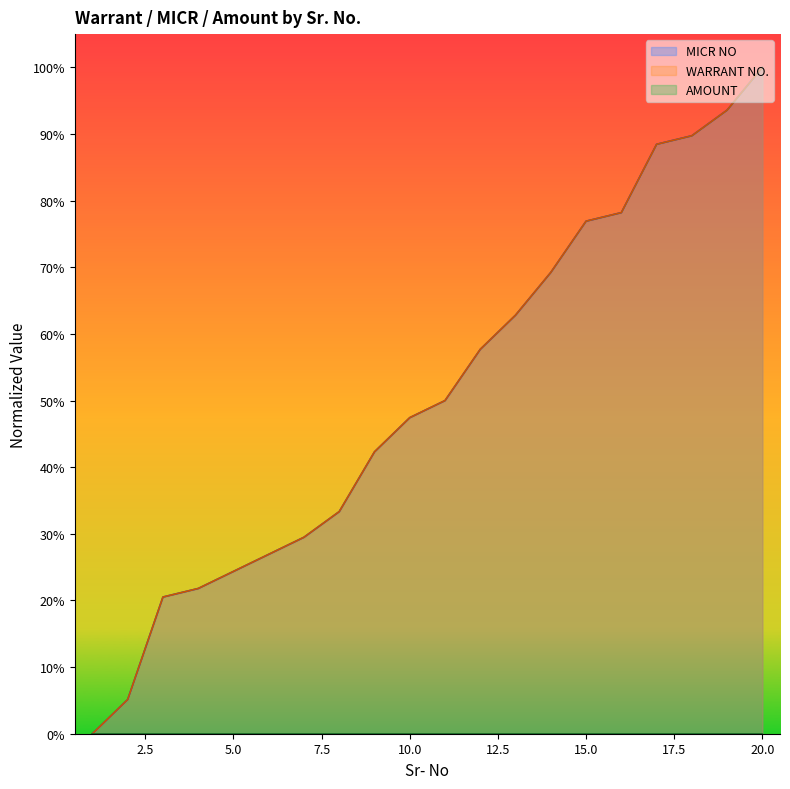

The WARRANT NO. series shows 0.5 at 1. True or false?

False